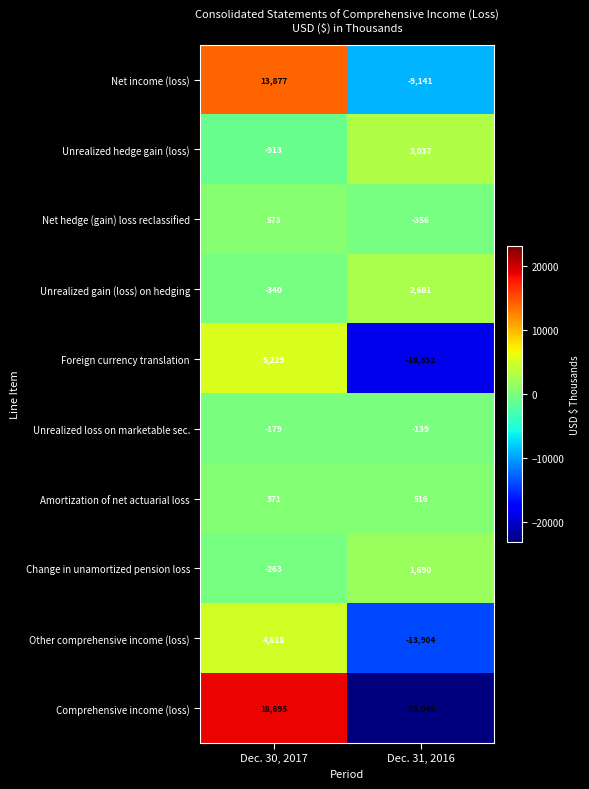

What is the difference between the maximum and minimum values in the Net income (loss) series?

23018